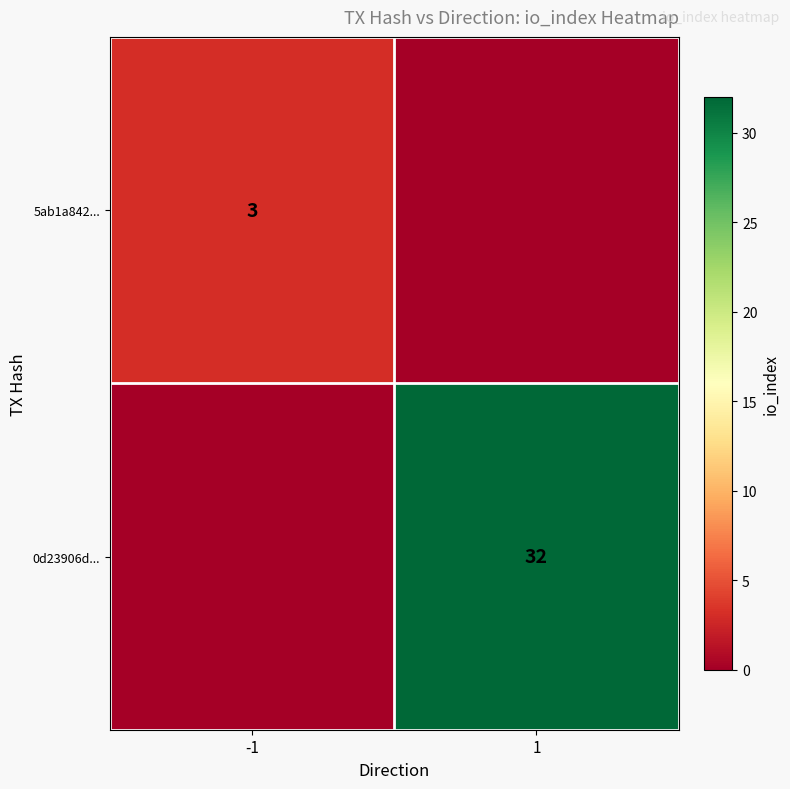

The value of 5ab1a842... at -1 is 3. True or false?

True